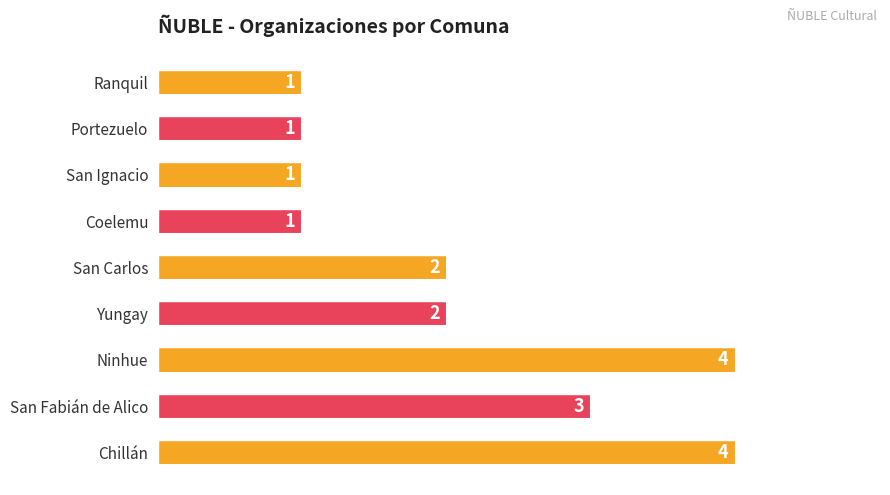

How many values are between 1 and 3?

7